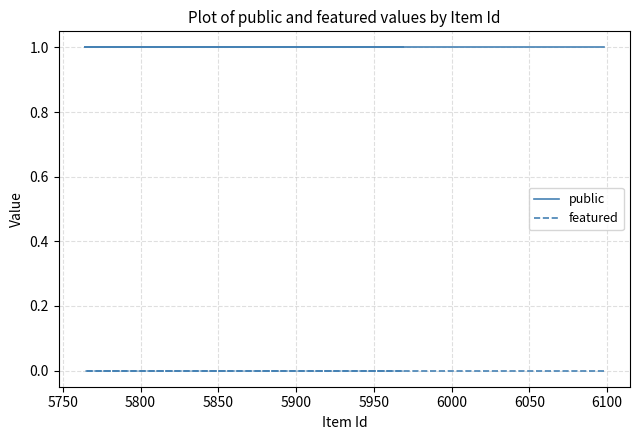

What is the sum of all public values?

6